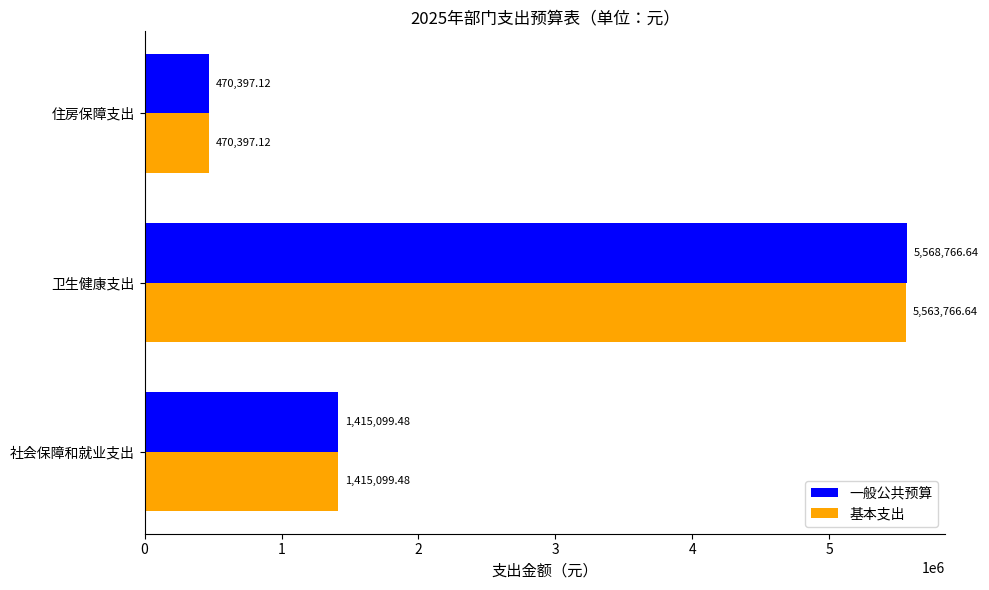

Rank the series by their maximum value, from highest to lowest.

一般公共预算, 基本支出